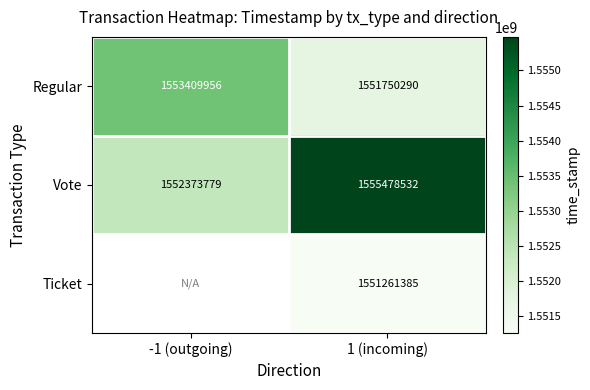

List the labels in order of Vote value, smallest first.

-1 (outgoing), 1 (incoming)